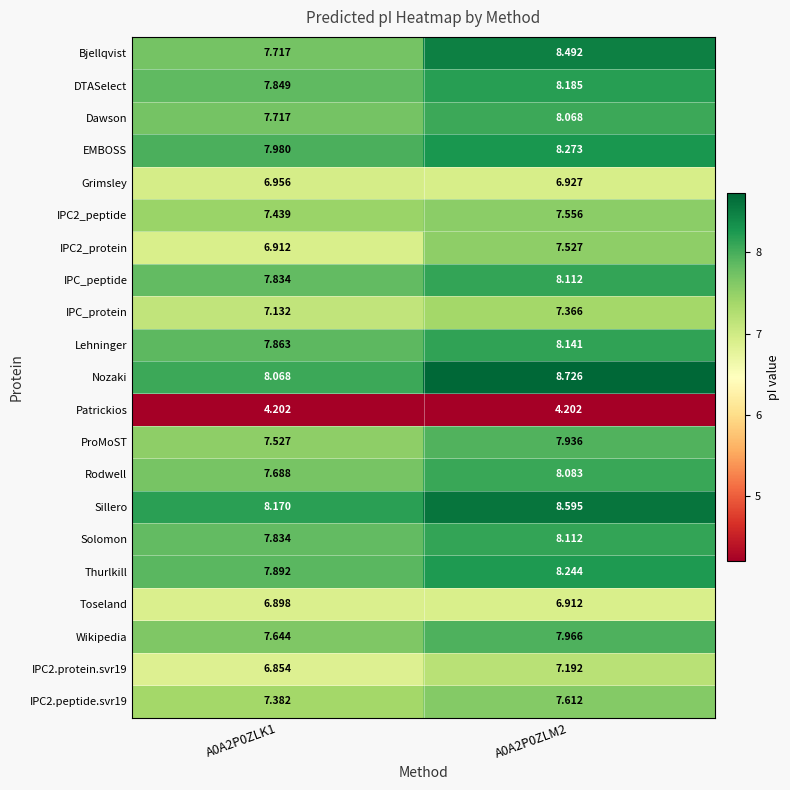

Between A0A2P0ZLK1 and A0A2P0ZLM2, which series saw the biggest shift?

Bjellqvist